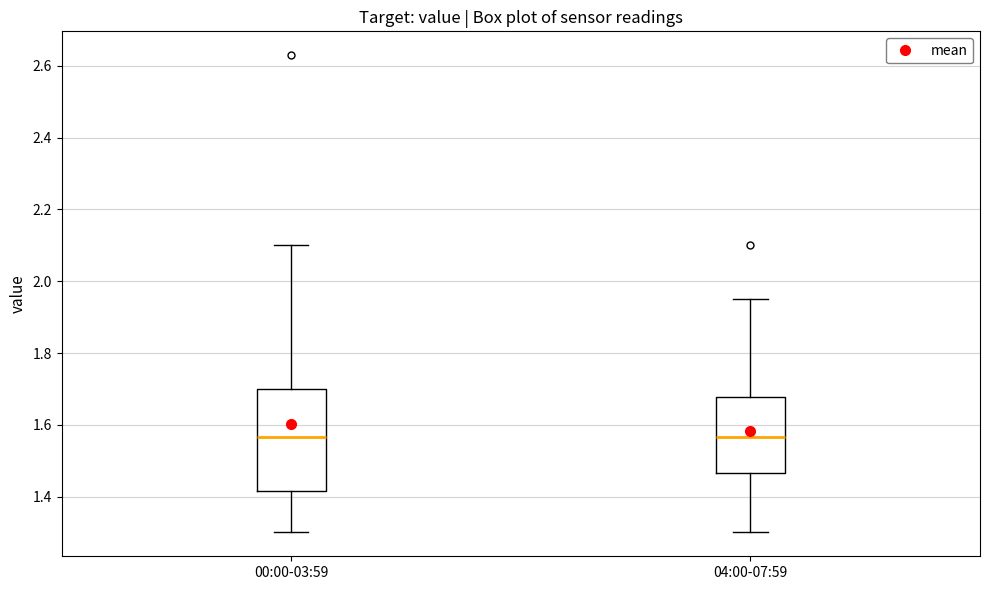

Reading left to right, read every box against the y-axis: the position of its median line, the range the box covers, and the ends of its whiskers. The values are not printed on the chart, so give them approximately, as read against the axis.

00:00-03:59: median 1.56, box 1.42 to 1.70, whiskers 1.30 to 2.10
04:00-07:59: median 1.56, box 1.46 to 1.68, whiskers 1.30 to 1.96